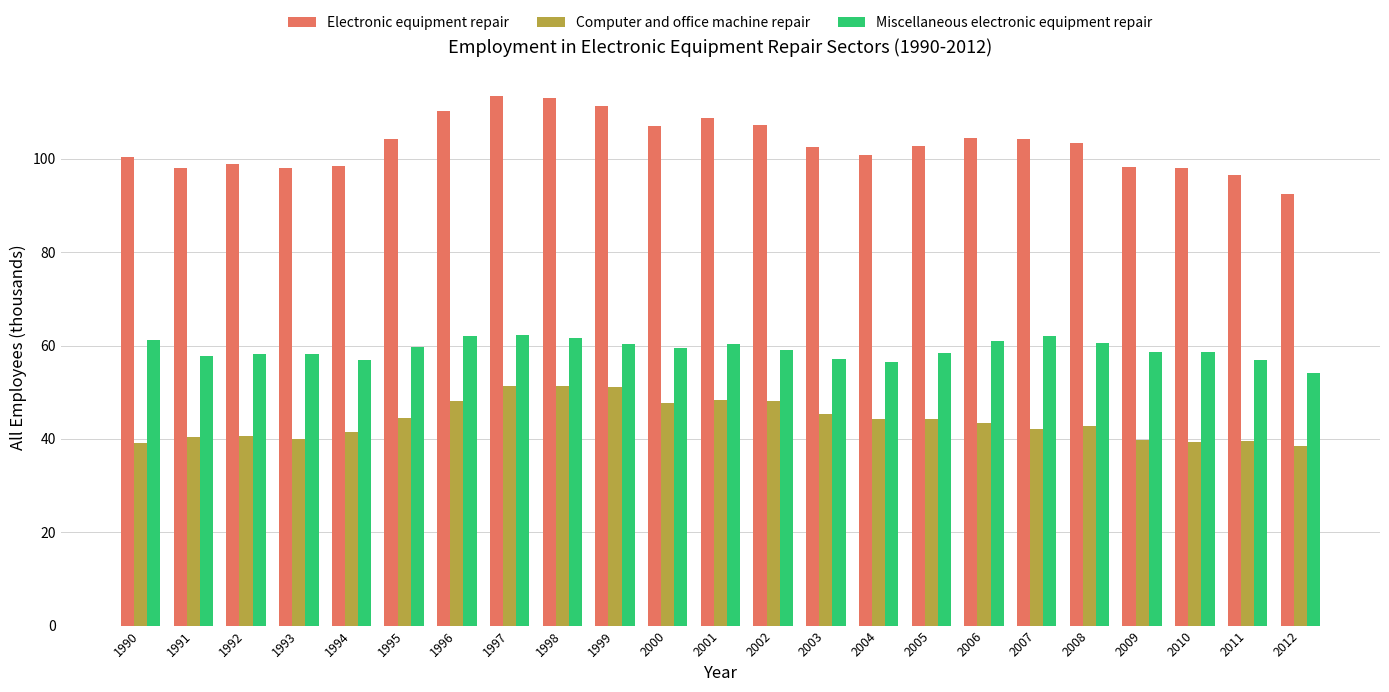

What is the sum of the Miscellaneous electronic equipment repair values at 2008 and 1997?

122.6